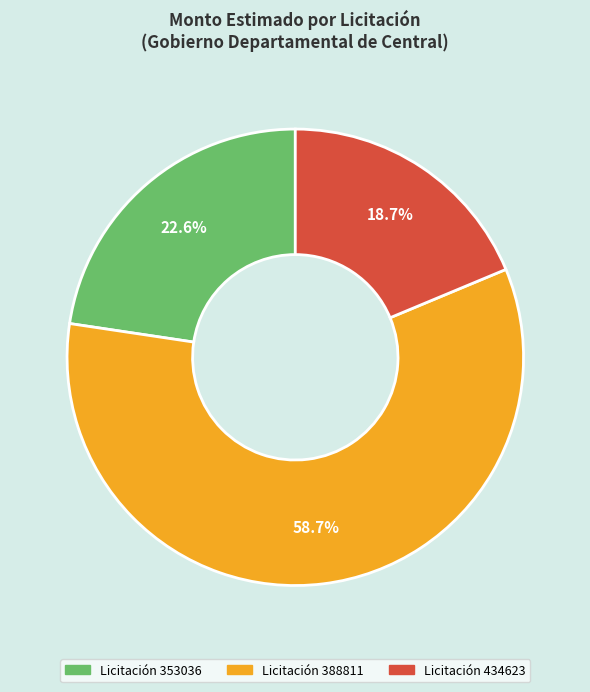

Is there a majority slice in this chart?

Yes